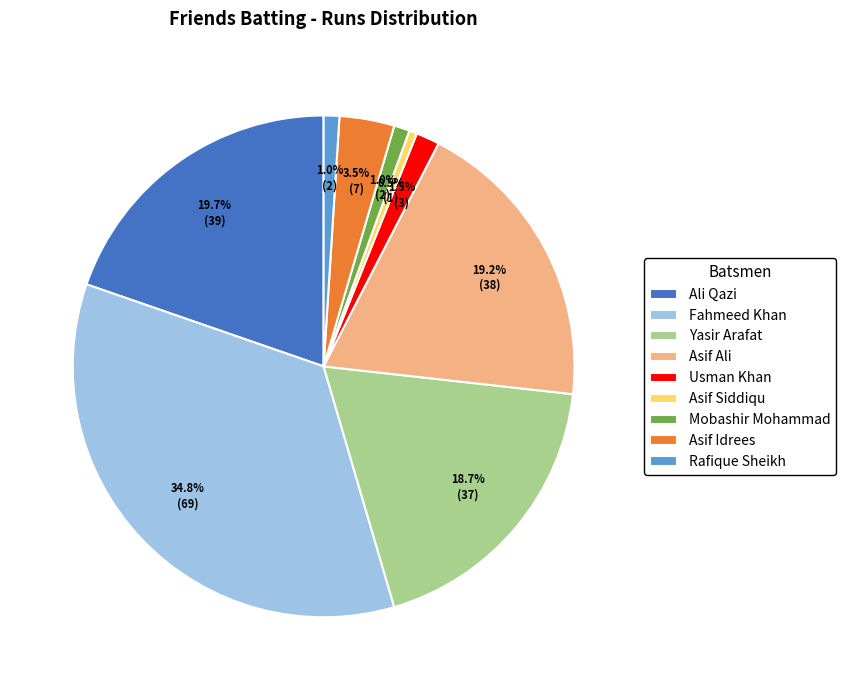

Count the number of slices in the pie.

9